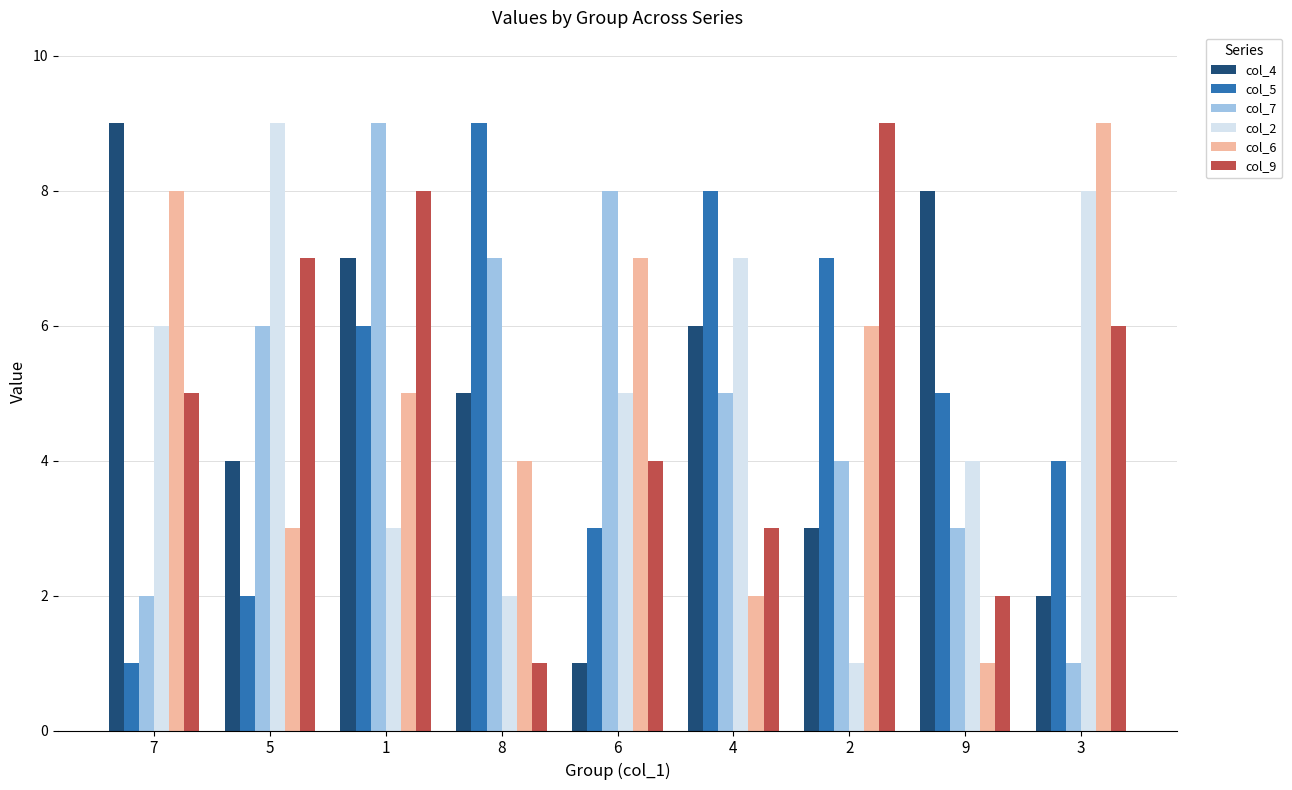

The col_4 series shows 7 at 1. True or false?

True